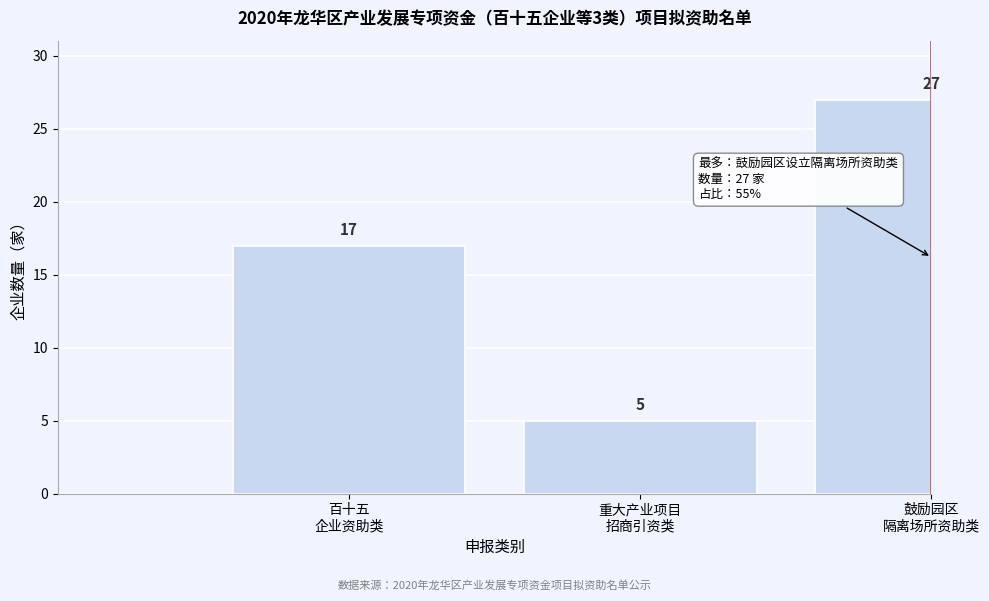

Reading left to right, list all the values displayed in this chart.

17	5	27